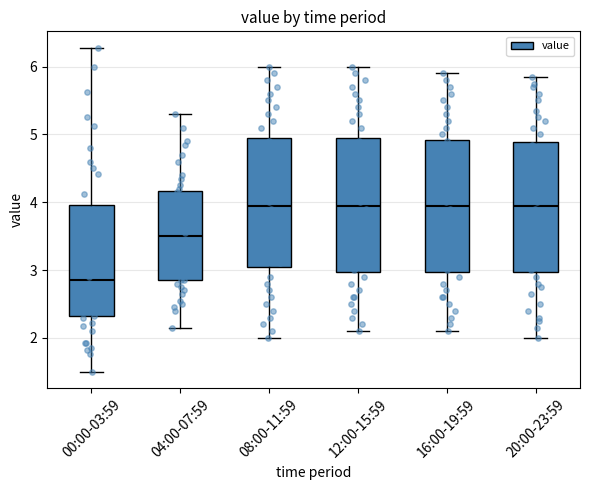

Reading left to right, transcribe this box plot: for each box, give where its median line is, the range the box spans, and where its two whiskers end, as read against the y-axis. The values are not printed on the chart, so give them approximately, as read against the axis.

00:00-03:59: median 2.9, box 2.3 to 4.0, whiskers 1.5 to 6.3
04:00-07:59: median 3.5, box 2.9 to 4.2, whiskers 2.2 to 5.3
08:00-11:59: median 4.0, box 3.1 to 5.0, whiskers 2.0 to 6.0
12:00-15:59: median 4.0, box 3.0 to 5.0, whiskers 2.1 to 6.0
16:00-19:59: median 4.0, box 3.0 to 4.9, whiskers 2.1 to 5.9
20:00-23:59: median 4.0, box 3.0 to 4.9, whiskers 2.0 to 5.9